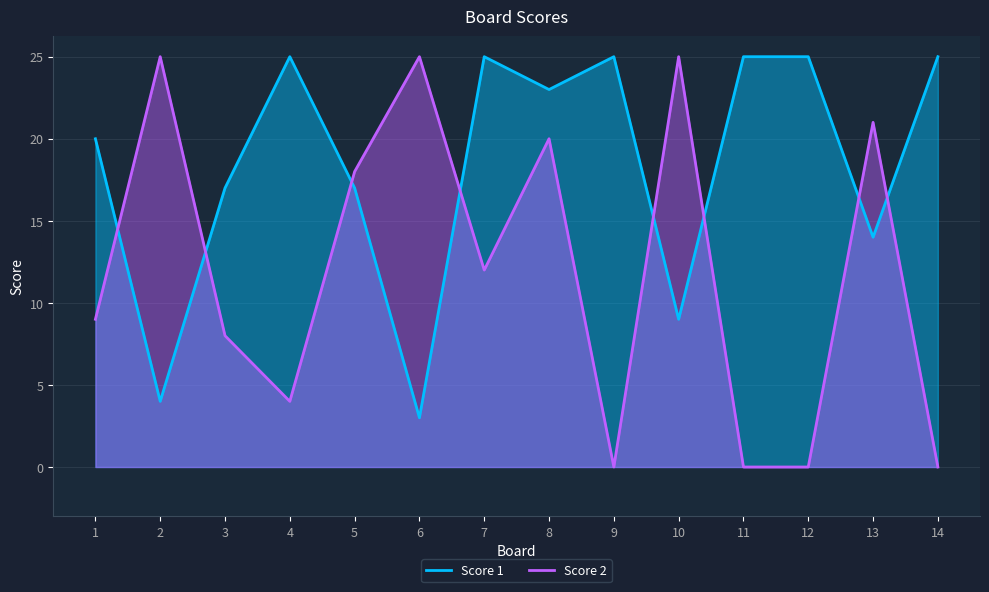

The Score 2 series shows 8 at 3. True or false?

True